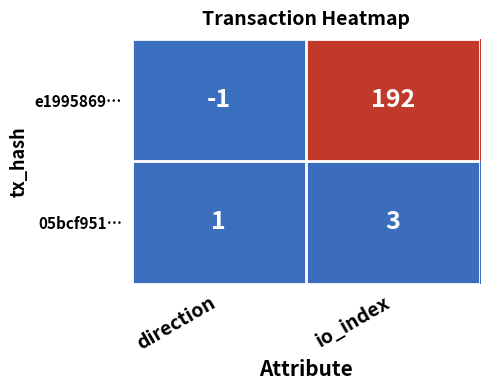

Reading left to right, what are all the values shown in this chart?

e1995869…: direction=-1	io_index=192
05bcf951…: direction=1	io_index=3